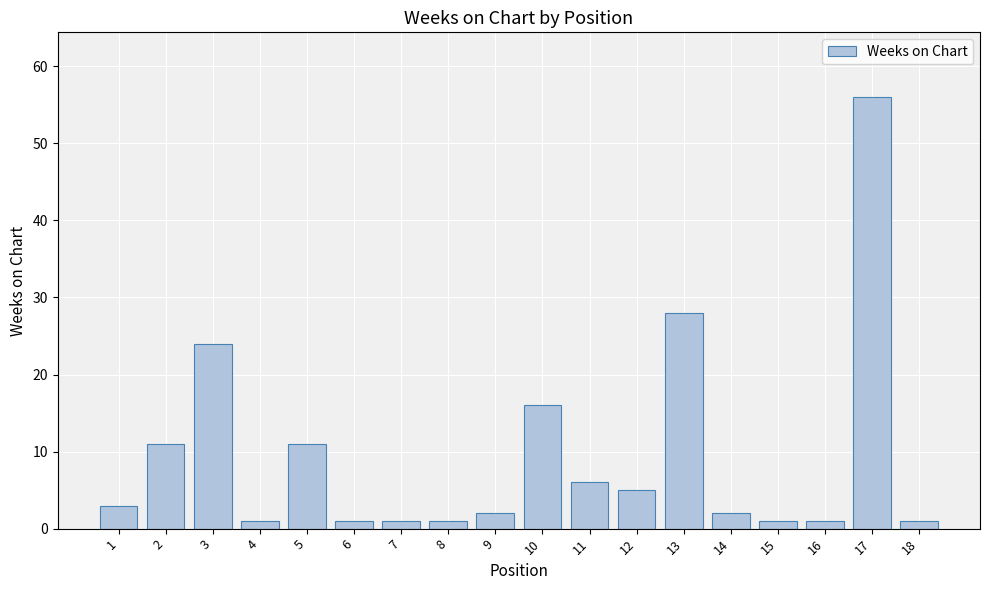

Count the number of data series in this chart.

1